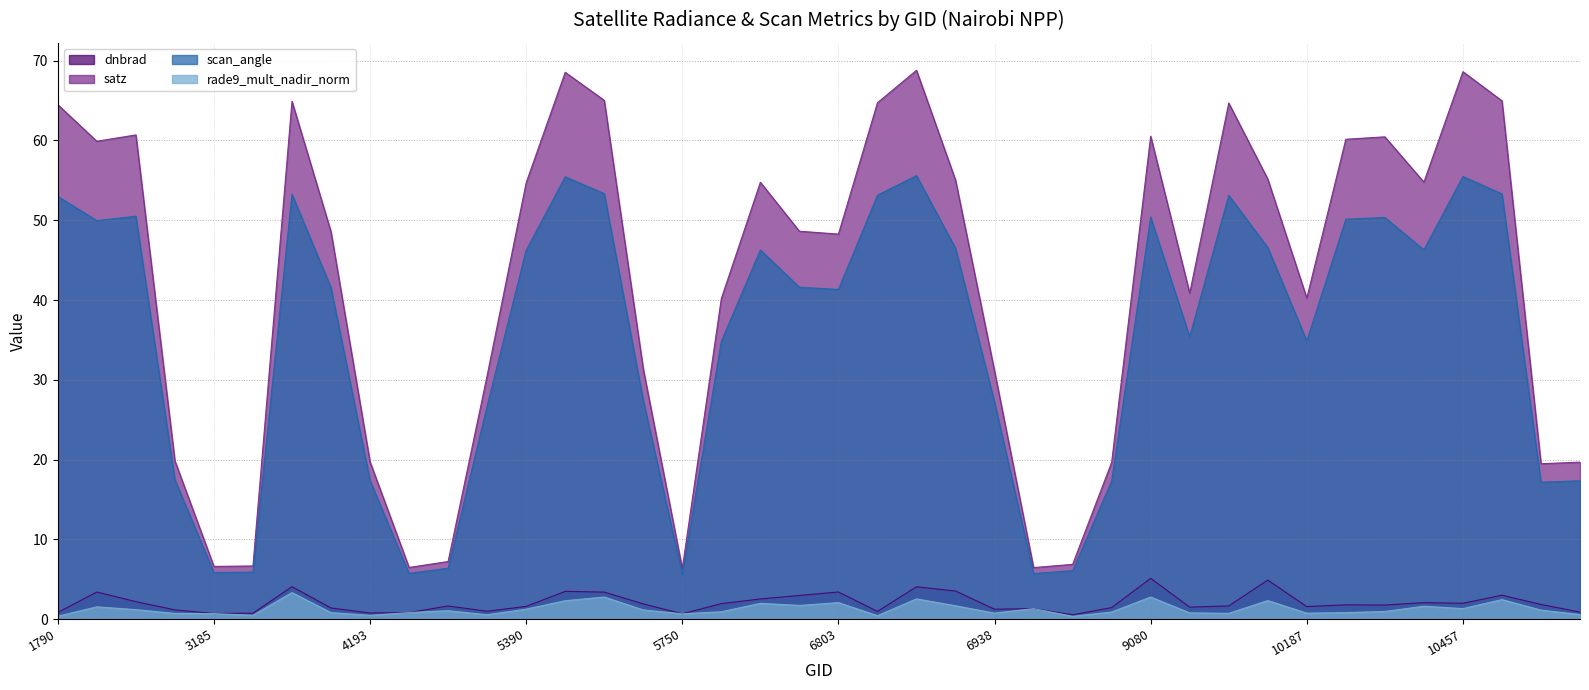

What is the difference between the dnbrad values at 10412 and 3185?

1.4